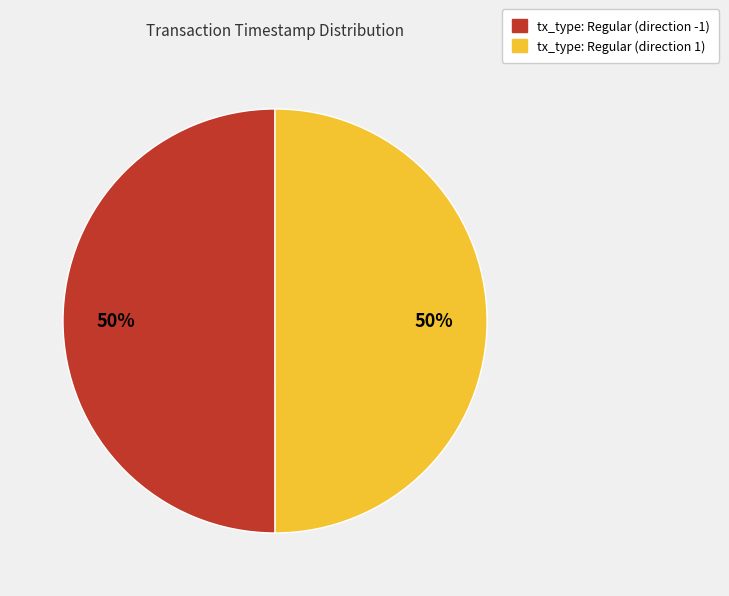

To the nearest percent, what is the combined percentage of tx_type: Regular (direction -1) and tx_type: Regular (direction 1)?

100%